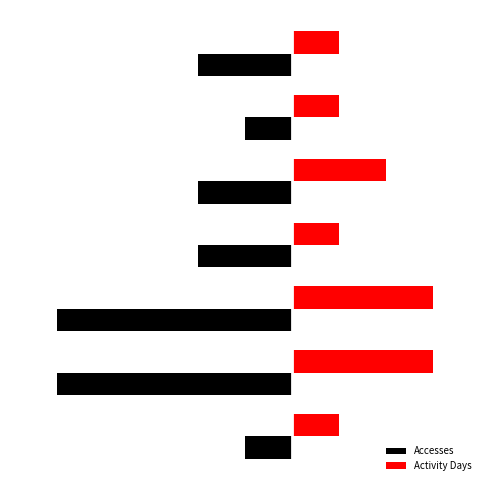

What are all the series names shown in the legend?

Accesses, Activity Days